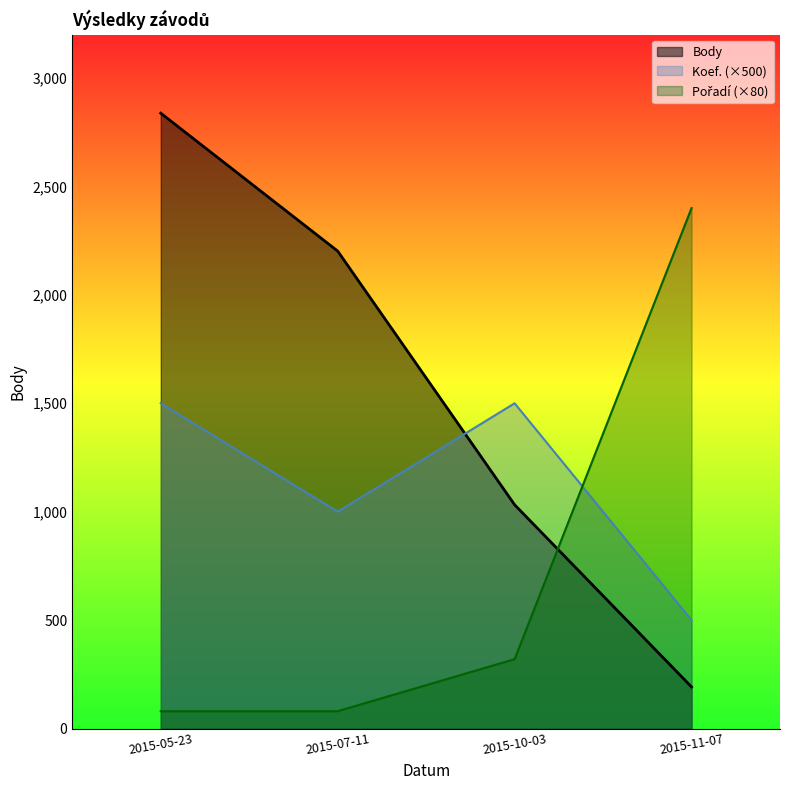

How many data points does each series have?

4